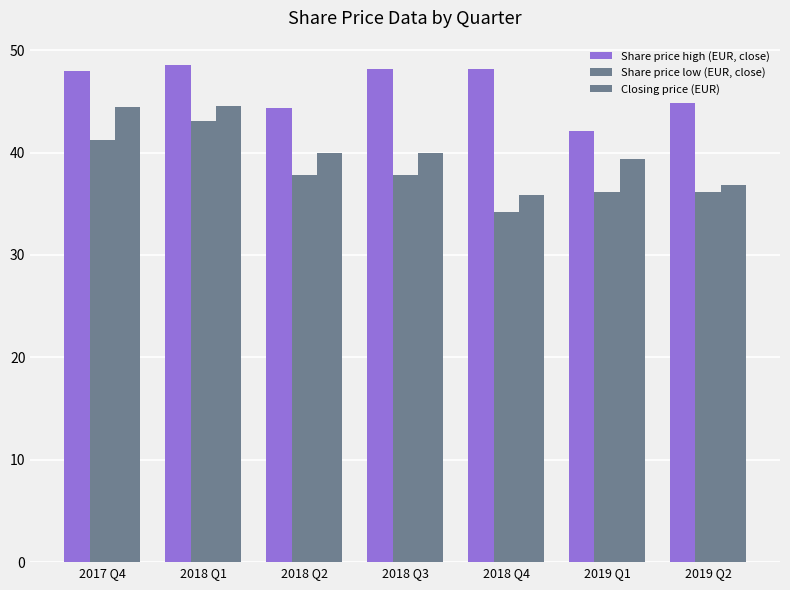

What position from the left is 2018 Q3?

4